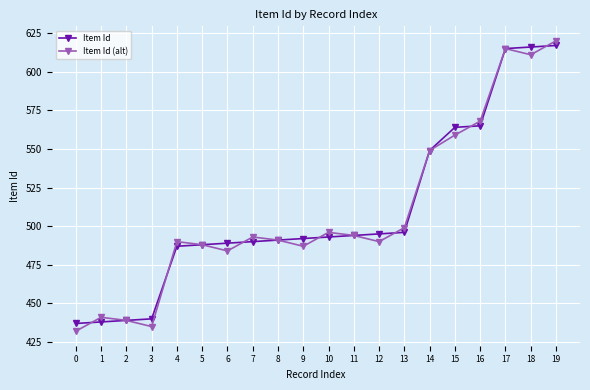

Does the chart display data point markers on the line(s)?

Yes